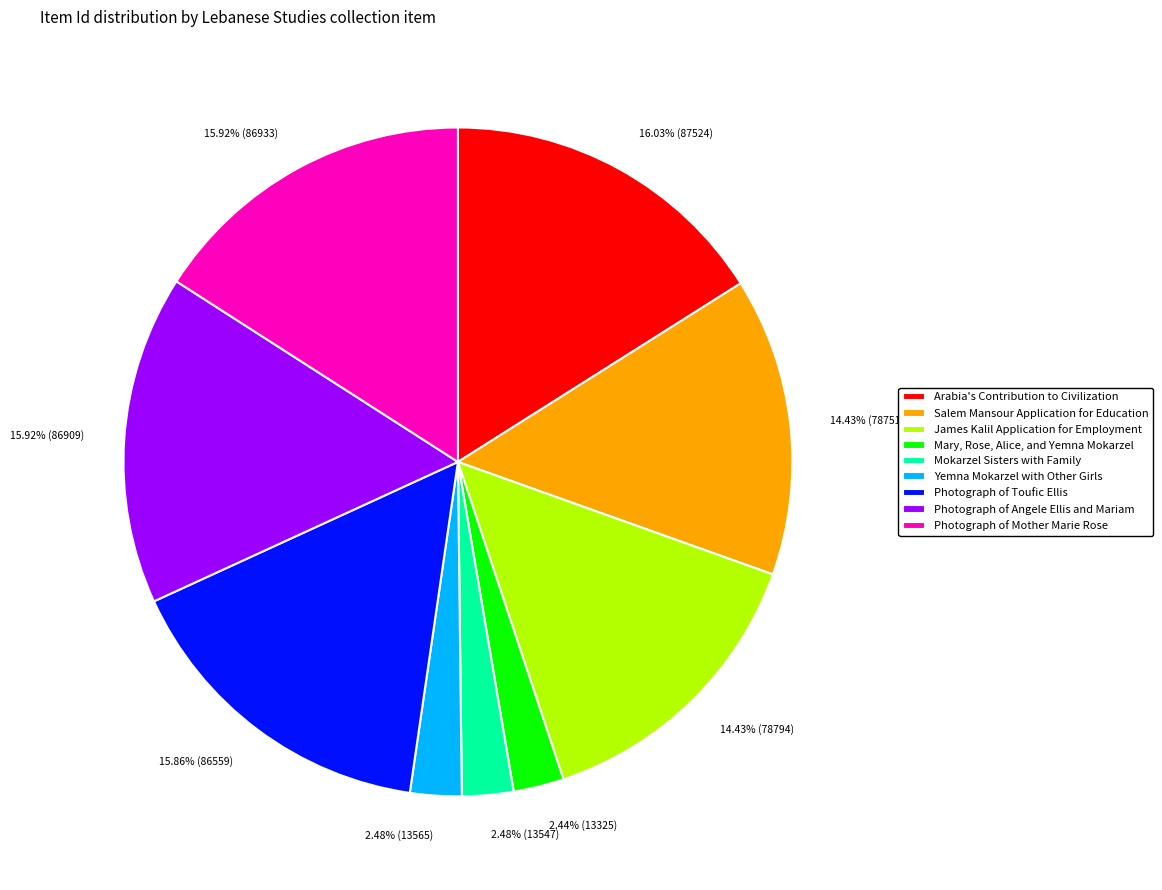

Do Photograph of Angele Ellis and Mariam and Photograph of Mother Marie Rose together represent more than half of the pie?

No